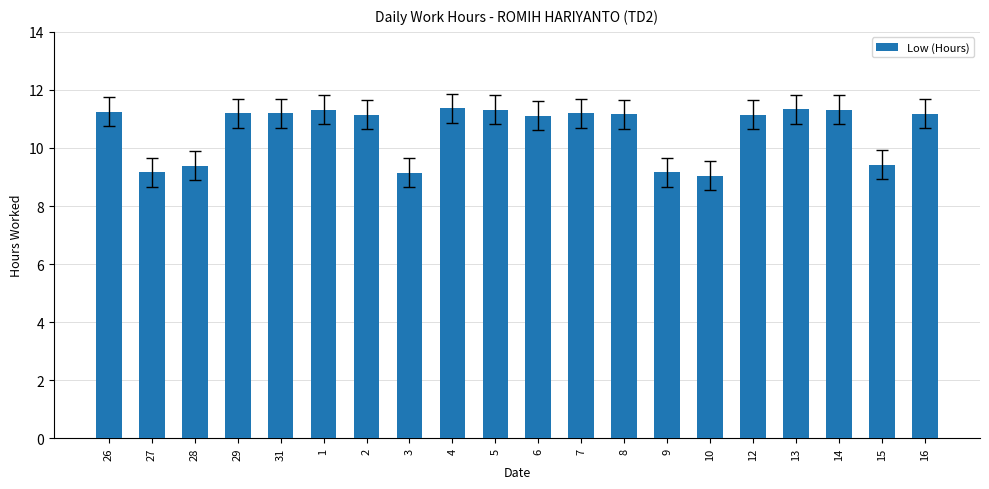

What is the difference between the maximum and minimum values?

2.3